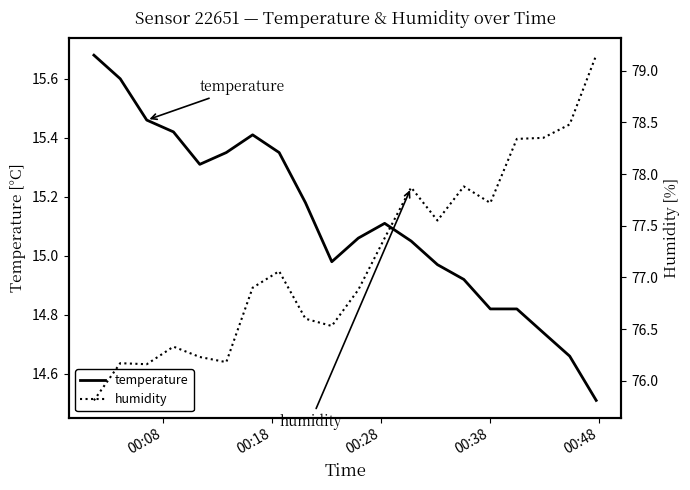

Rank the series by their average value, from lowest to highest.

temperature, humidity